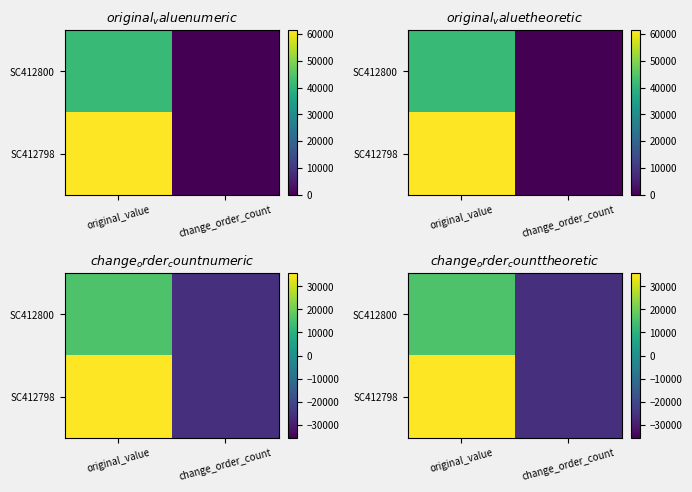

What is the approximate value of SC412798 at change_order_count?

-25707.2